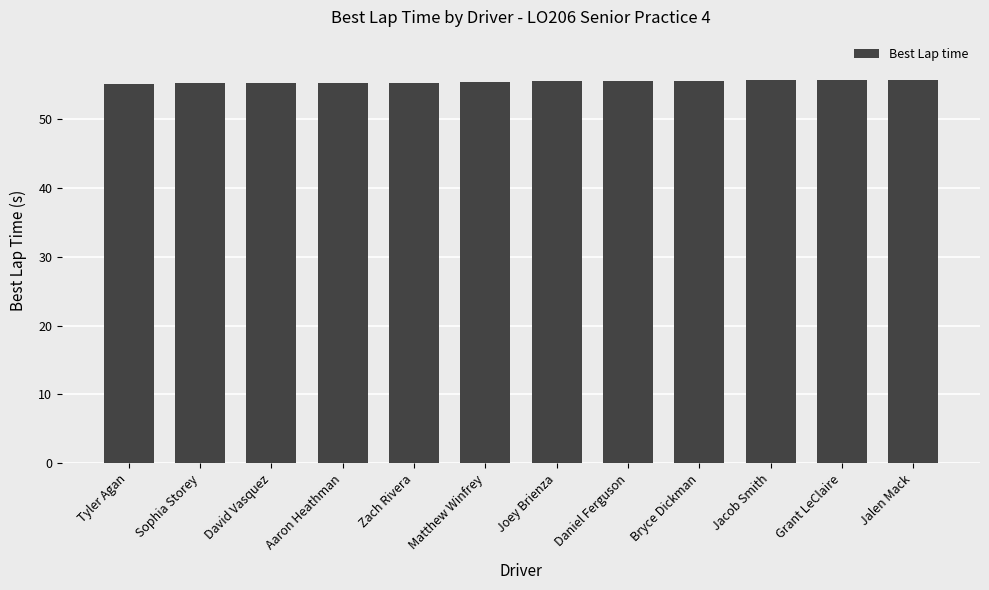

What is the minimum value shown in the chart?

55.2